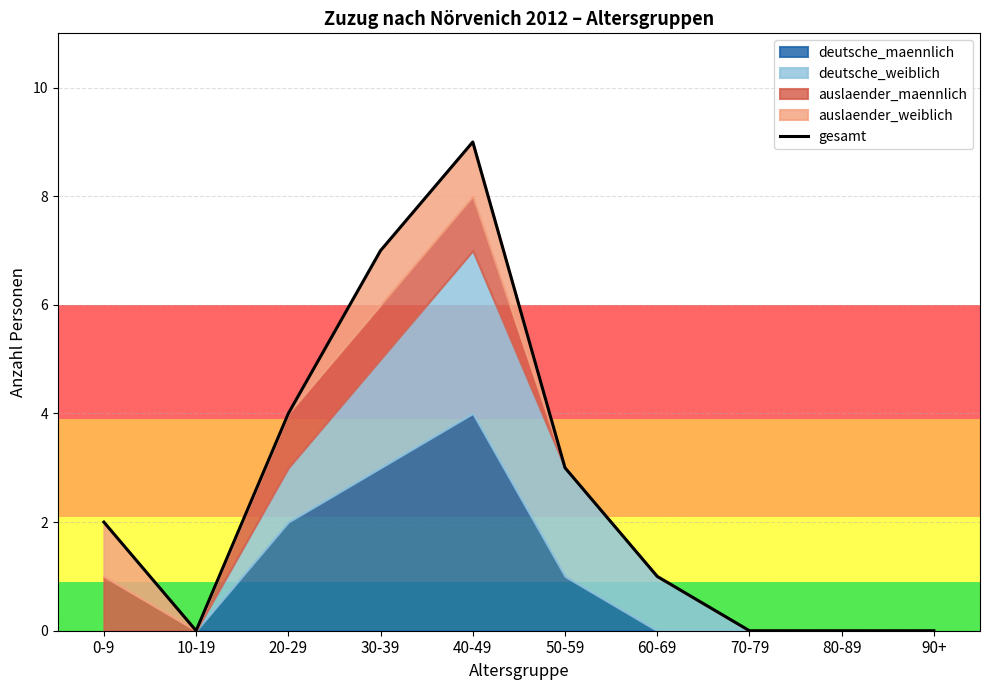

Rank the categories by value from highest to lowest.

40-49, 30-39, 20-29, 50-59, 0-9, 60-69, 10-19, 70-79, 80-89, 90+